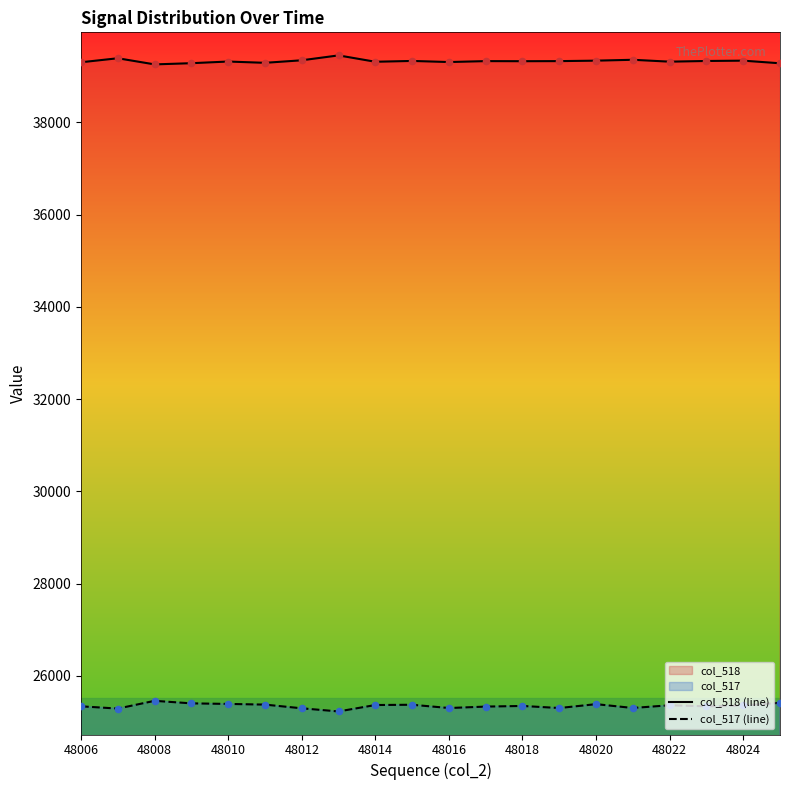

Which series contains the lowest Y value?

col_517 (line)